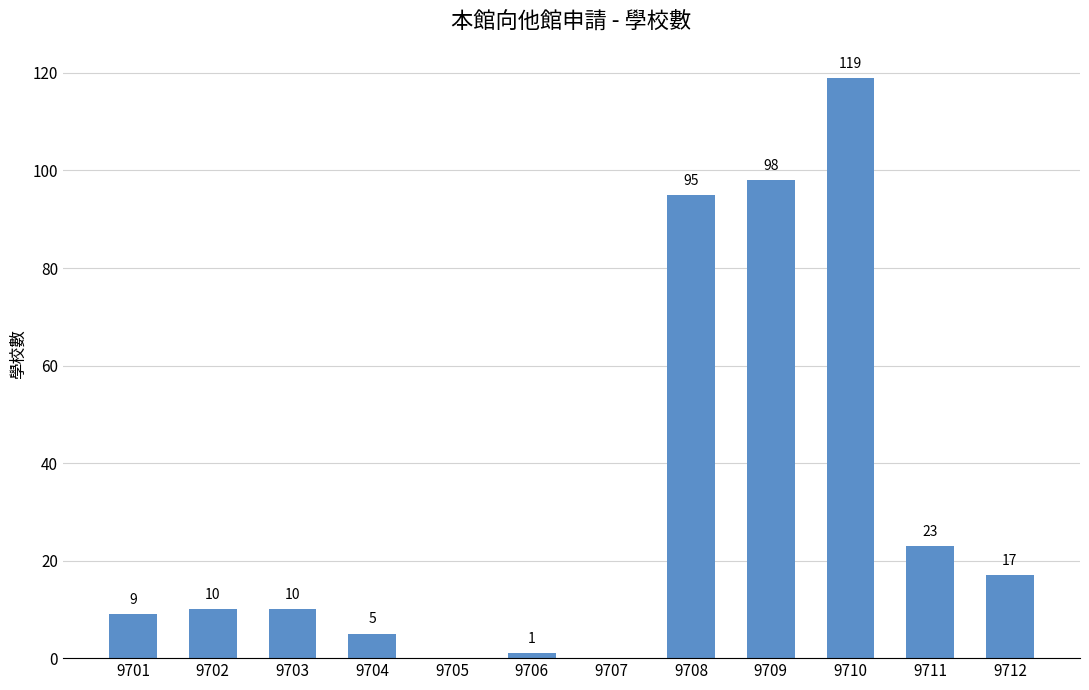

How many data points does each series have?

12